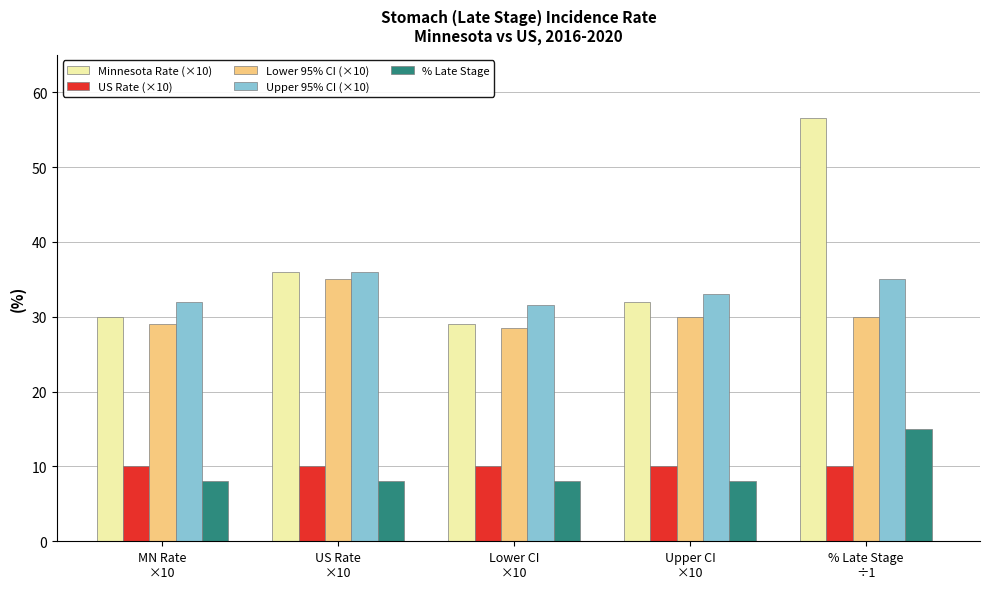

Is it true that US Rate (×10) equals 15.4 at % Late Stage
÷1?

False